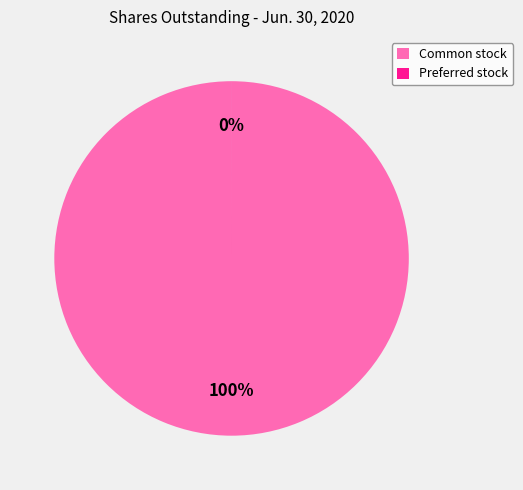

What is the majority slice?

Common stock